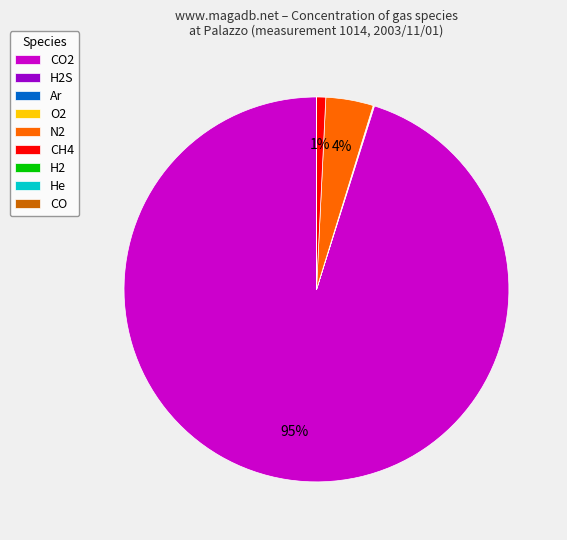

Does any single category account for the majority?

Yes